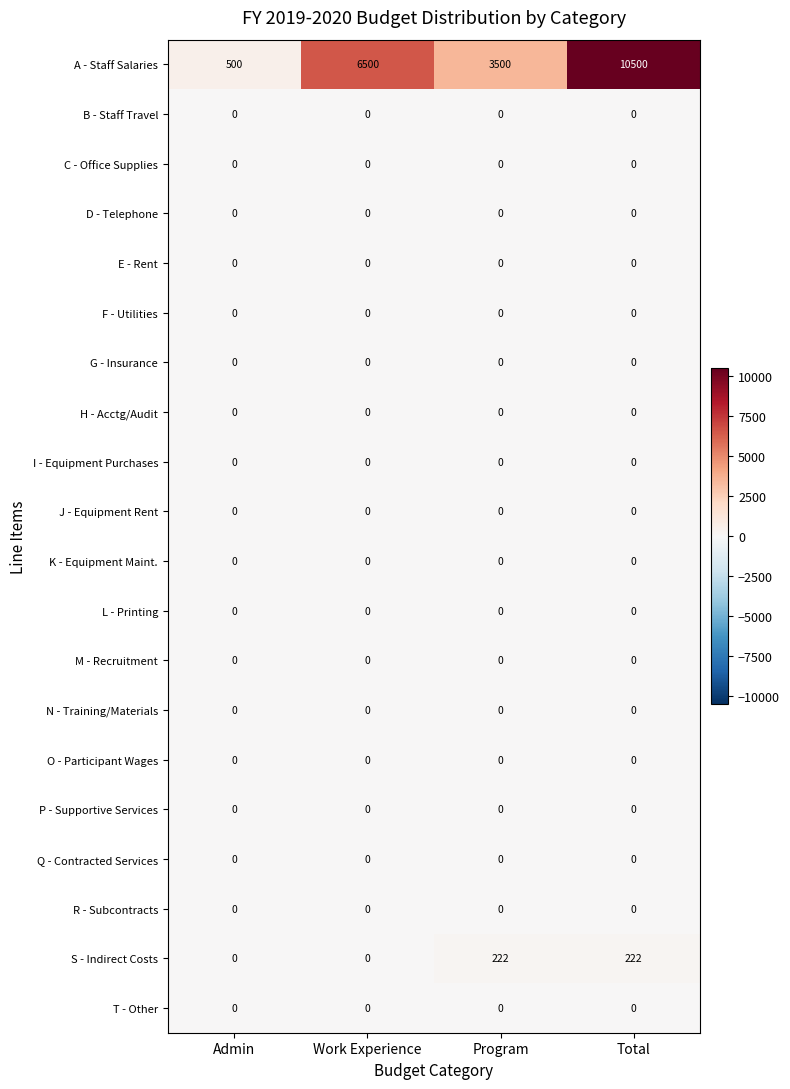

True or false: Q - Contracted Services has a value of 0 at Program.

True